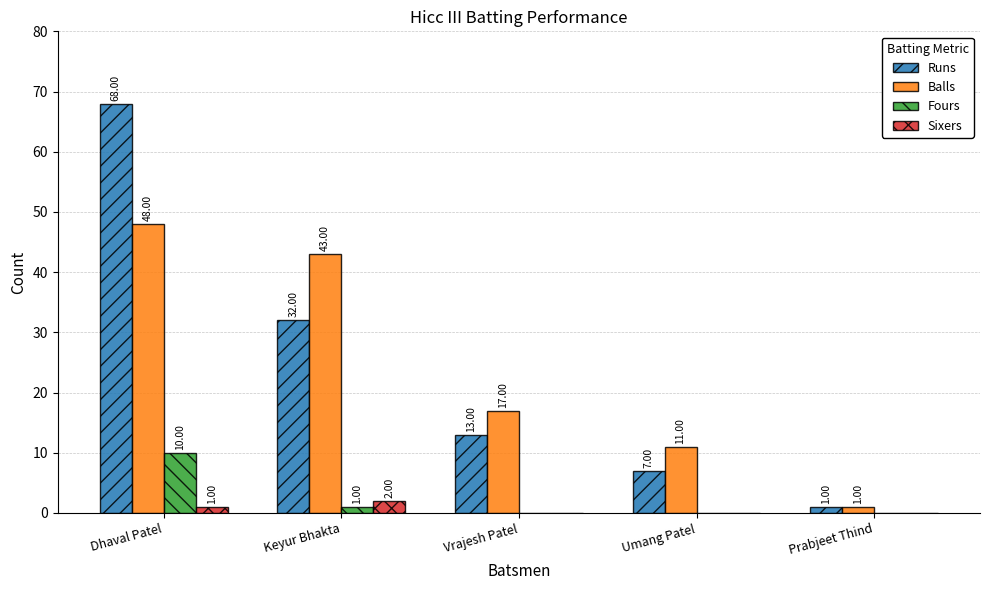

Where is Balls nearest to the value 24?

Vrajesh Patel